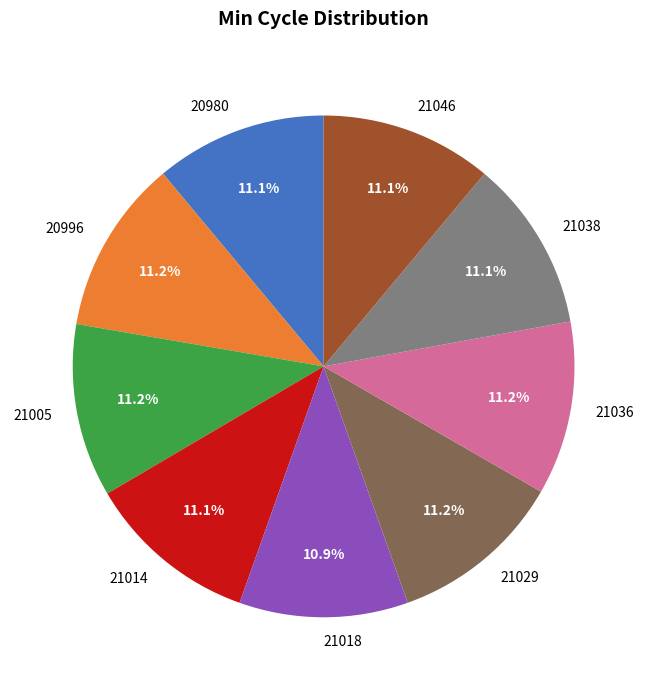

Is there any slice that represents more than half of the pie?

No